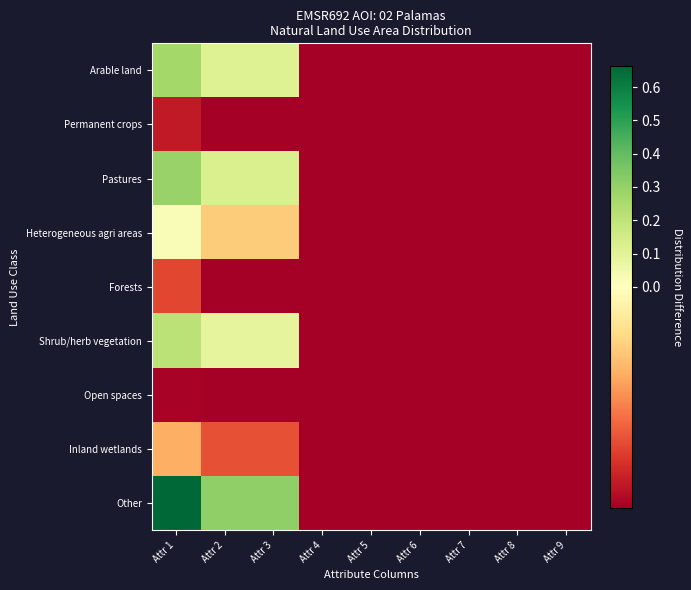

At Attr 2, list the series in order from smallest to largest.

Permanent crops, Forests, Open spaces, Inland wetlands, Heterogeneous agri areas, Shrub/herb vegetation, Arable land, Pastures, Other